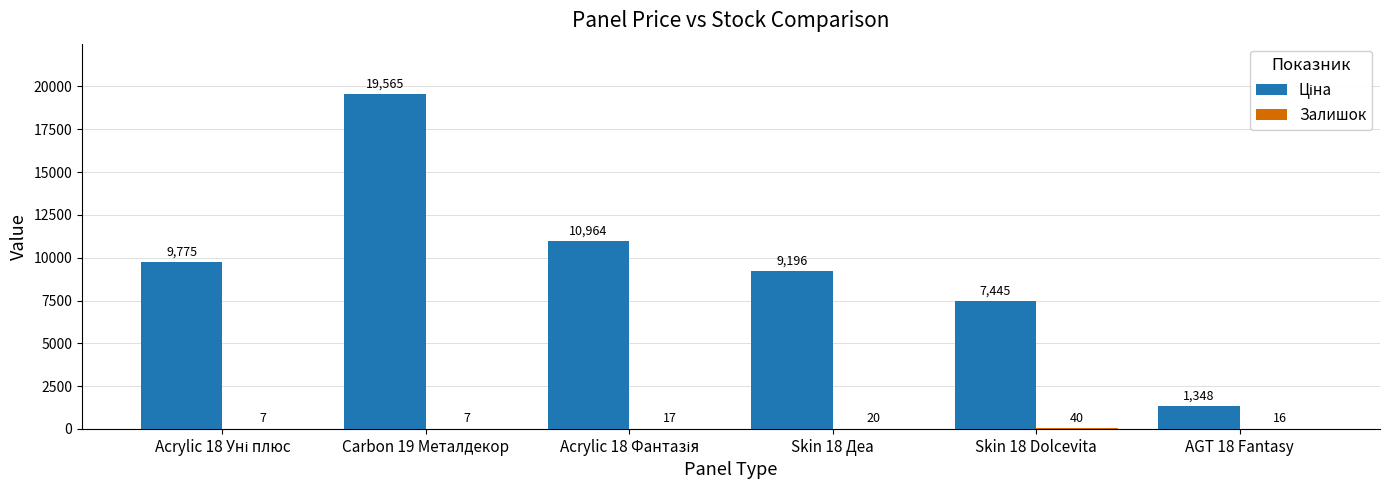

At which category is the sum across all series the highest?

Carbon 19 Металдекор